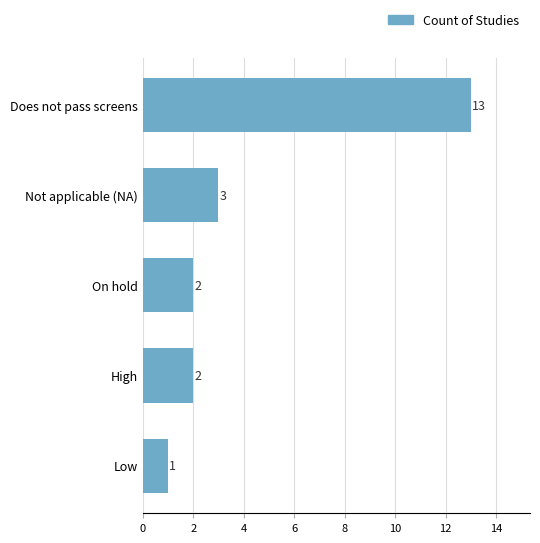

The chart shows a value of 13 at Does not pass screens. True or false?

True